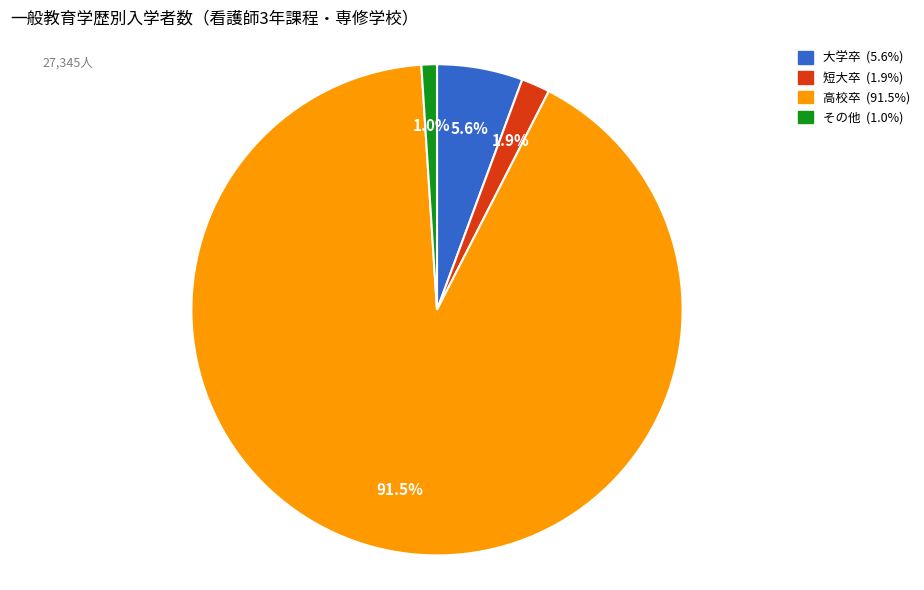

To the nearest percent, what is the average slice percentage?

25%